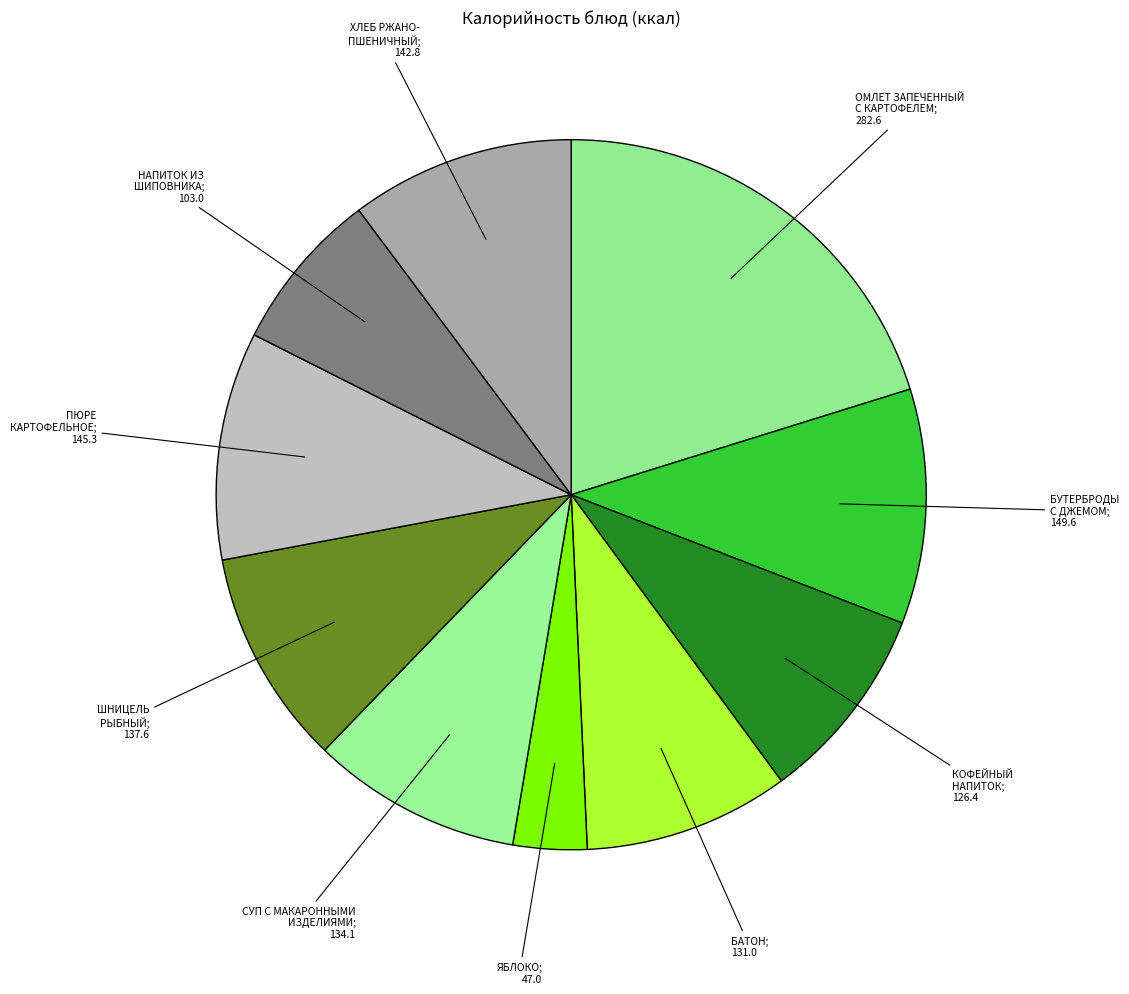

How many segments does this pie chart have?

10